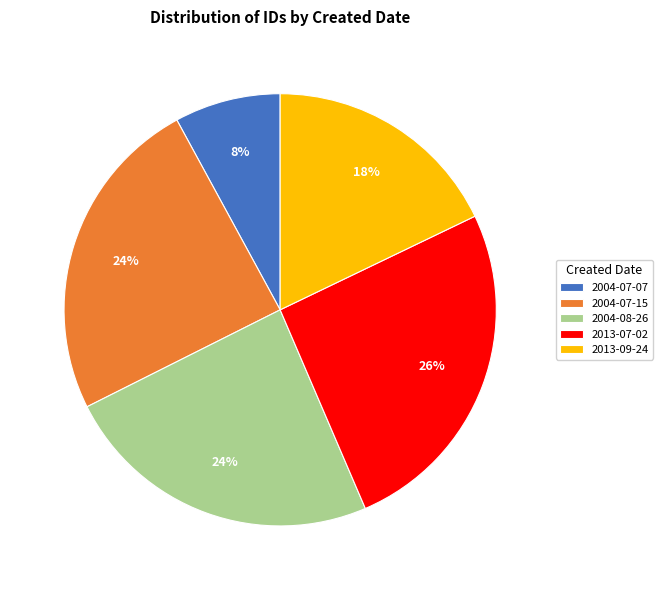

Count the number of slices in the pie.

5